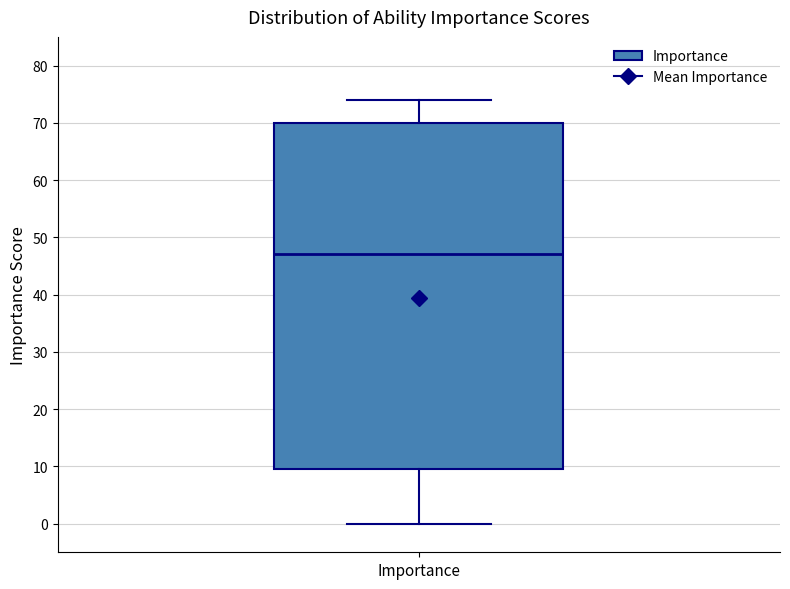

Read this box plot against the y-axis: the position of the median line, the range covered by the box, and the ends of both whiskers. The values are not printed on the chart, so give them approximately, as read against the axis.

median 47, box 10 to 70, whiskers 0 to 74